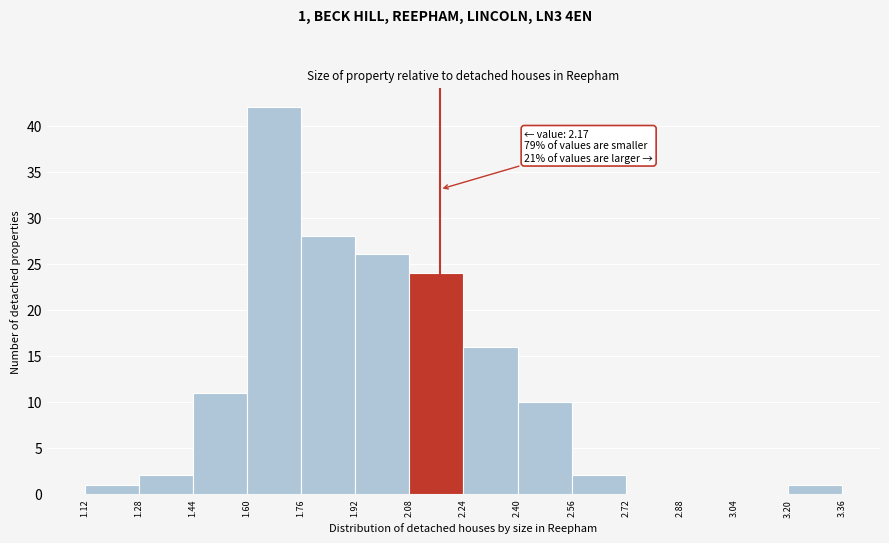

Which range on the x-axis has the tallest bar?

1.60 to 1.76